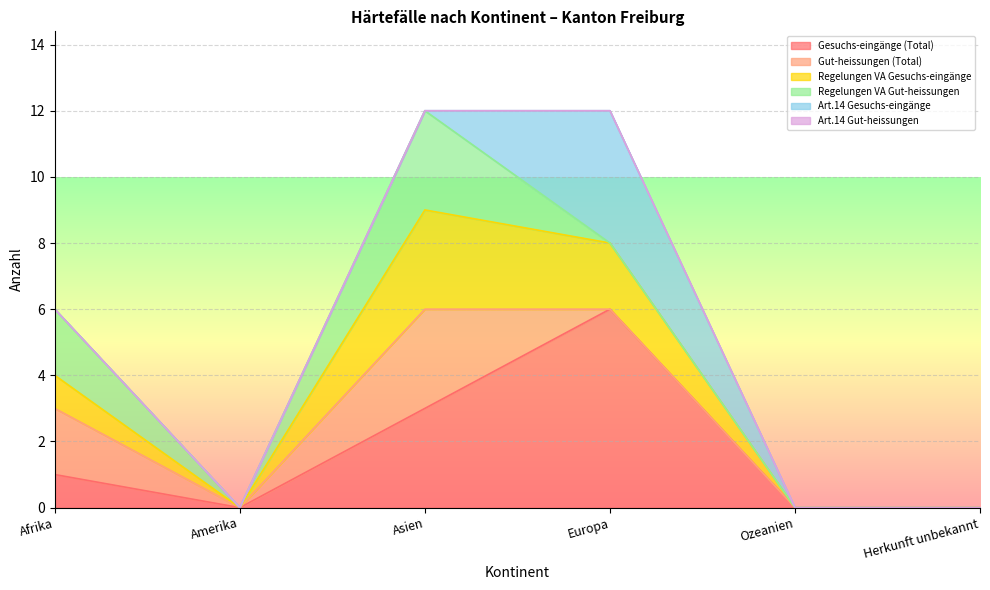

At which label does Art.14 Gesuchs-eingänge reach its peak?

Europa